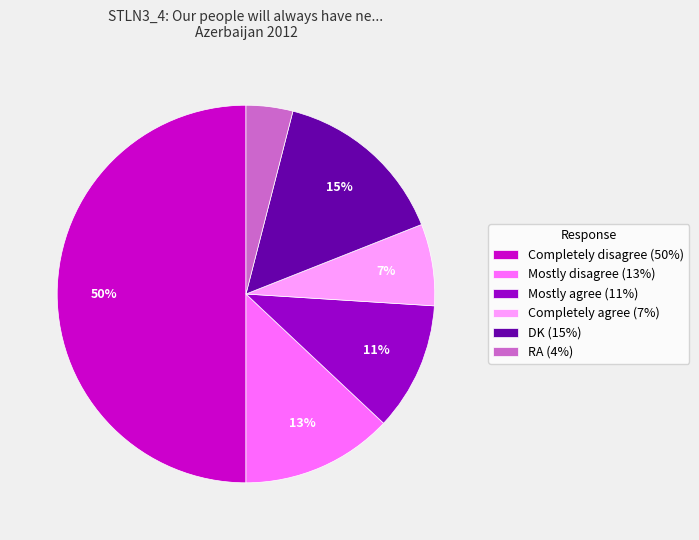

Do Completely agree (7%) and Mostly disagree (13%) together represent more than half of the pie?

No